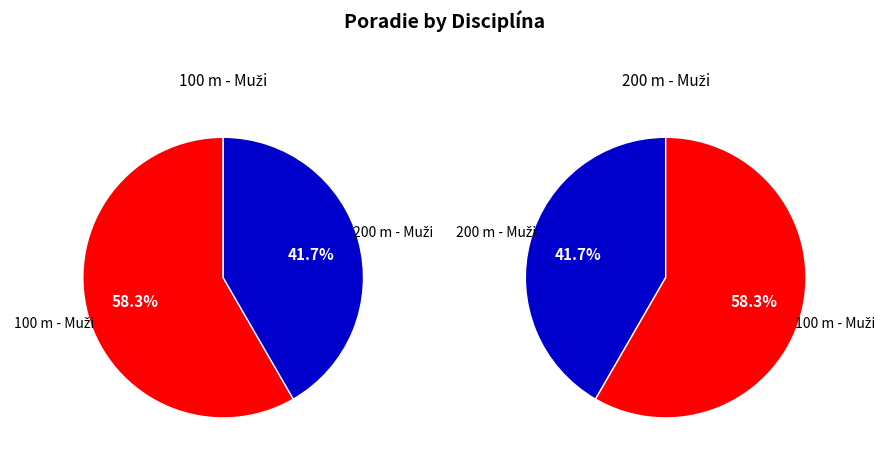

To the nearest percent, what percentage of the pie is 100 m - Muži?

58%